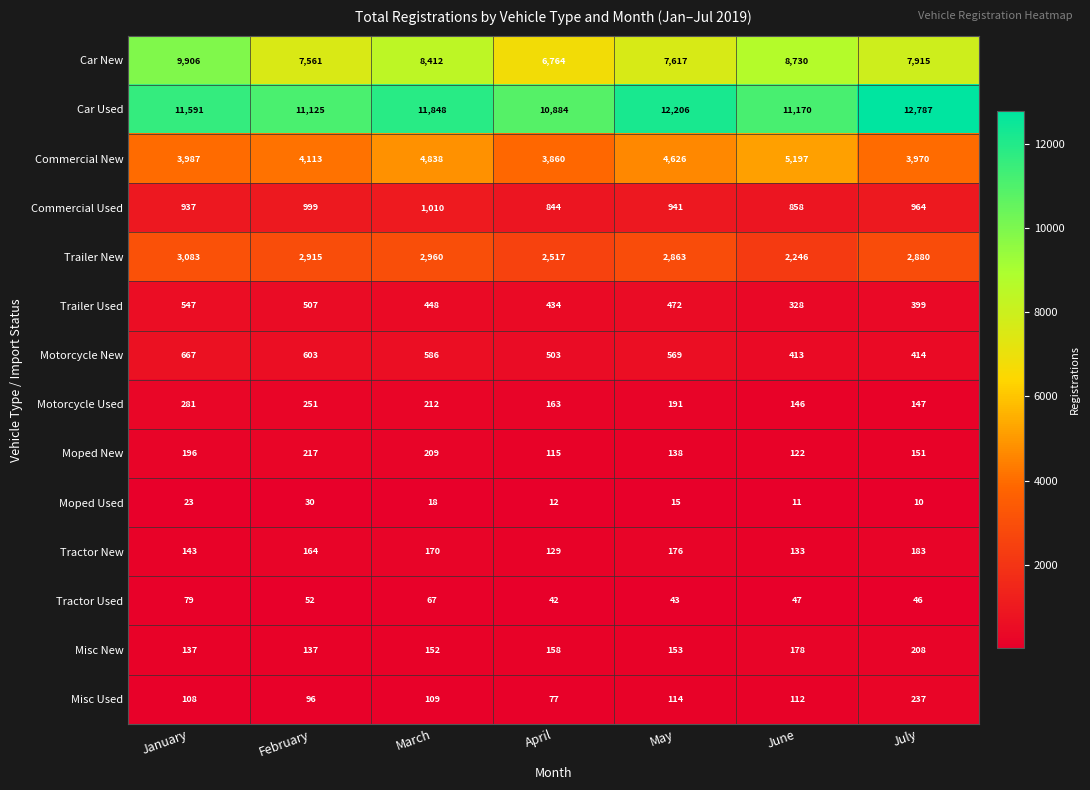

The Motorcycle Used series shows 251 at February. True or false?

True